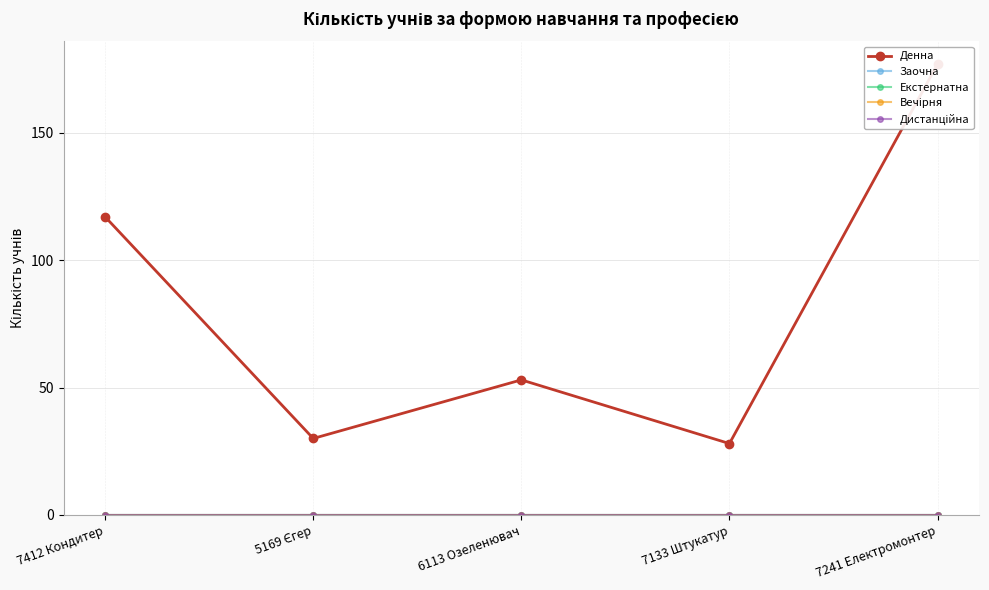

Does the chart display data point markers on the line(s)?

Yes